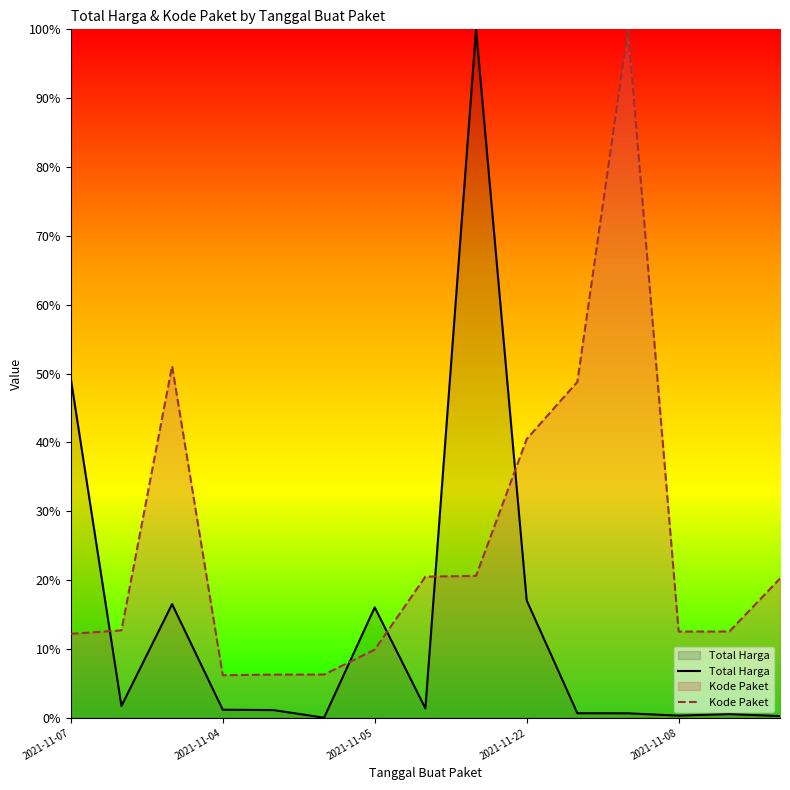

Is it true that Total Harga equals 22.9 at 2021-11-05?

False